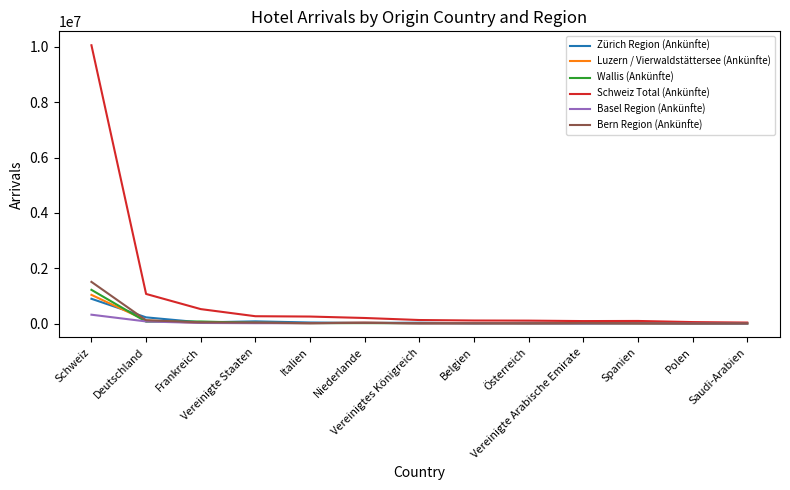

What is the highest value of the Basel Region (Ankünfte) series?

321116